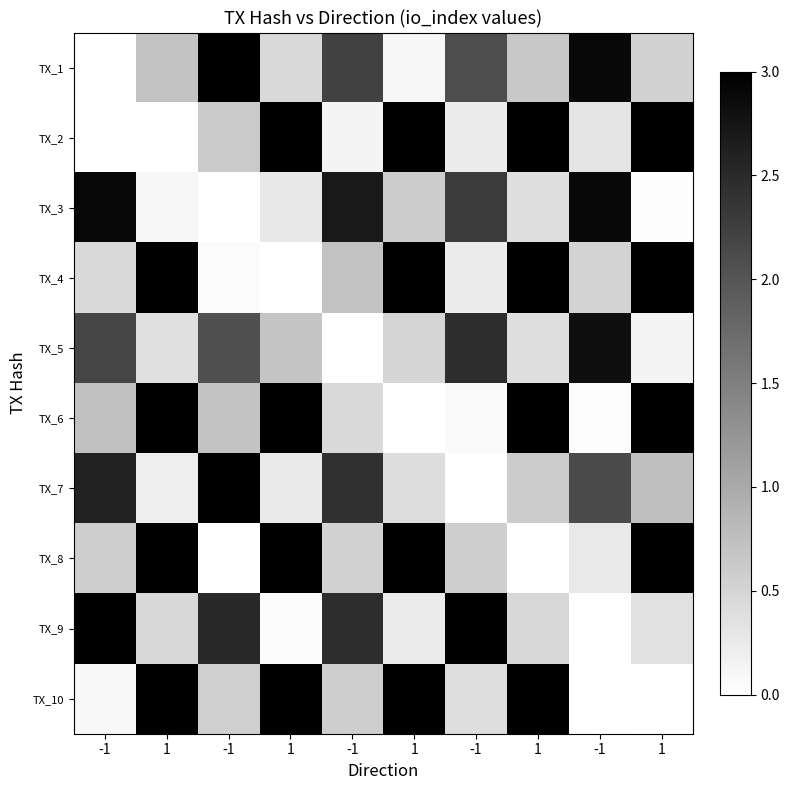

How many data points does each series have?

10